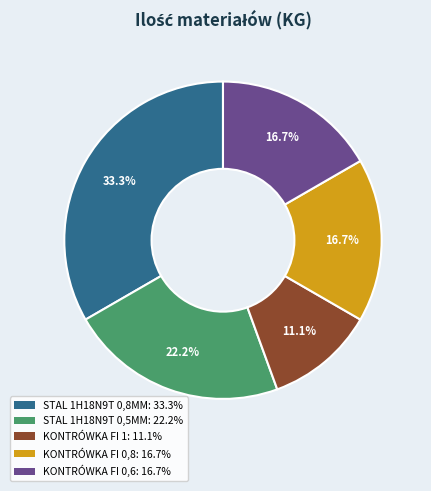

How many slices are in this pie chart?

5